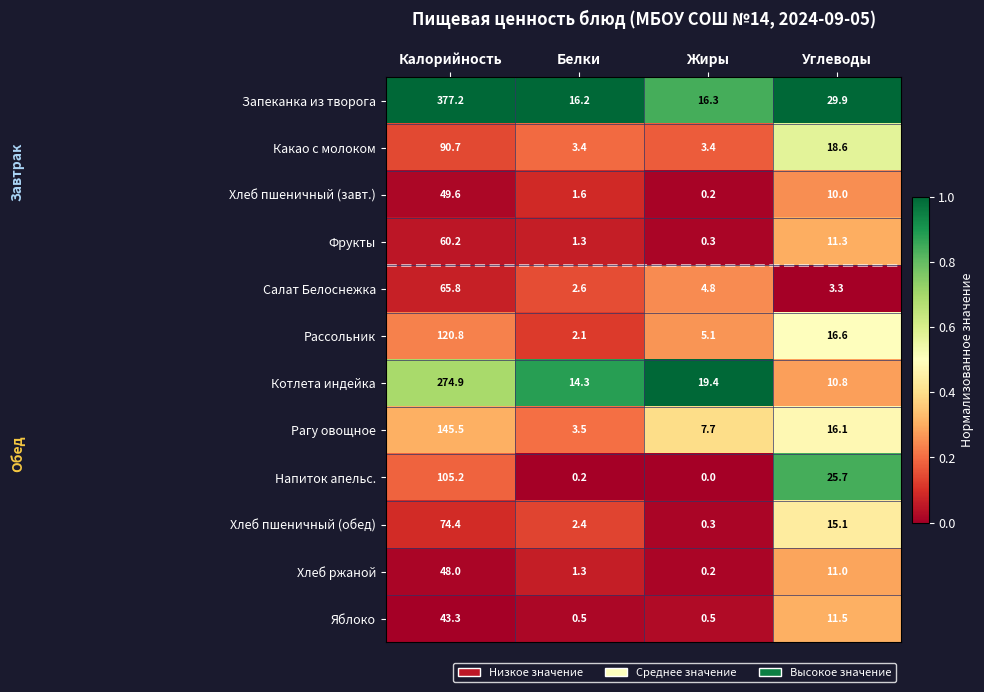

At which label does Напиток апельс. reach its minimum?

Жиры